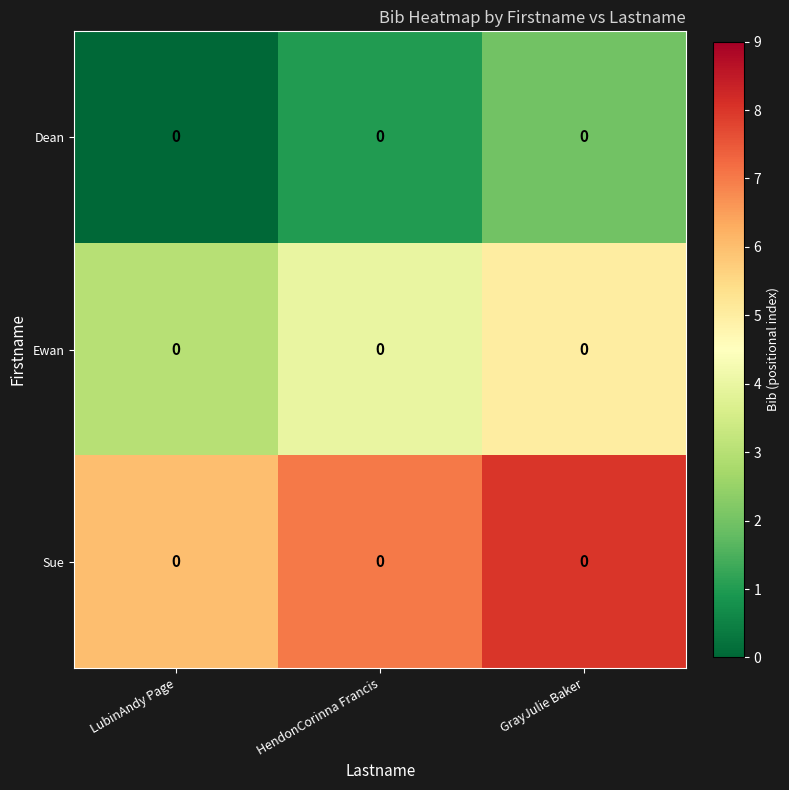

Reading left to right, extract all data points from this chart.

Dean: LubinAndy Page=0	HendonCorinna Francis=0	GrayJulie Baker=0
Ewan: LubinAndy Page=0	HendonCorinna Francis=0	GrayJulie Baker=0
Sue: LubinAndy Page=0	HendonCorinna Francis=0	GrayJulie Baker=0